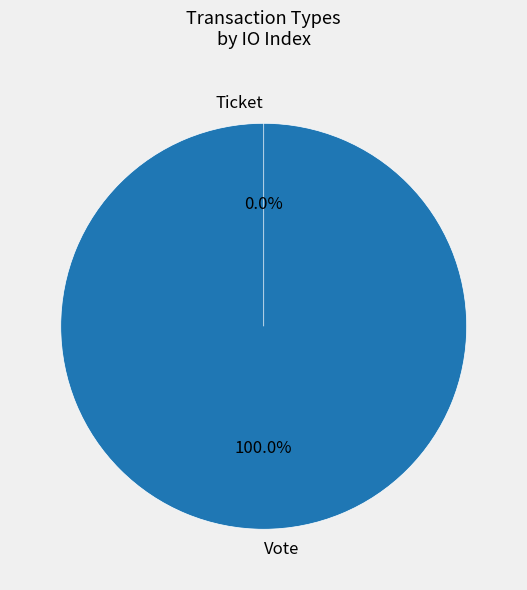

Between Vote and Ticket, which is larger?

Vote